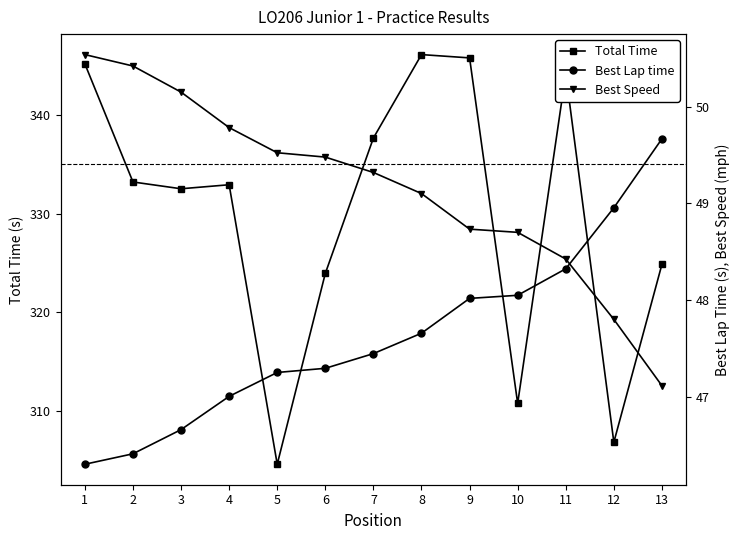

Count the number of categories in the chart.

13